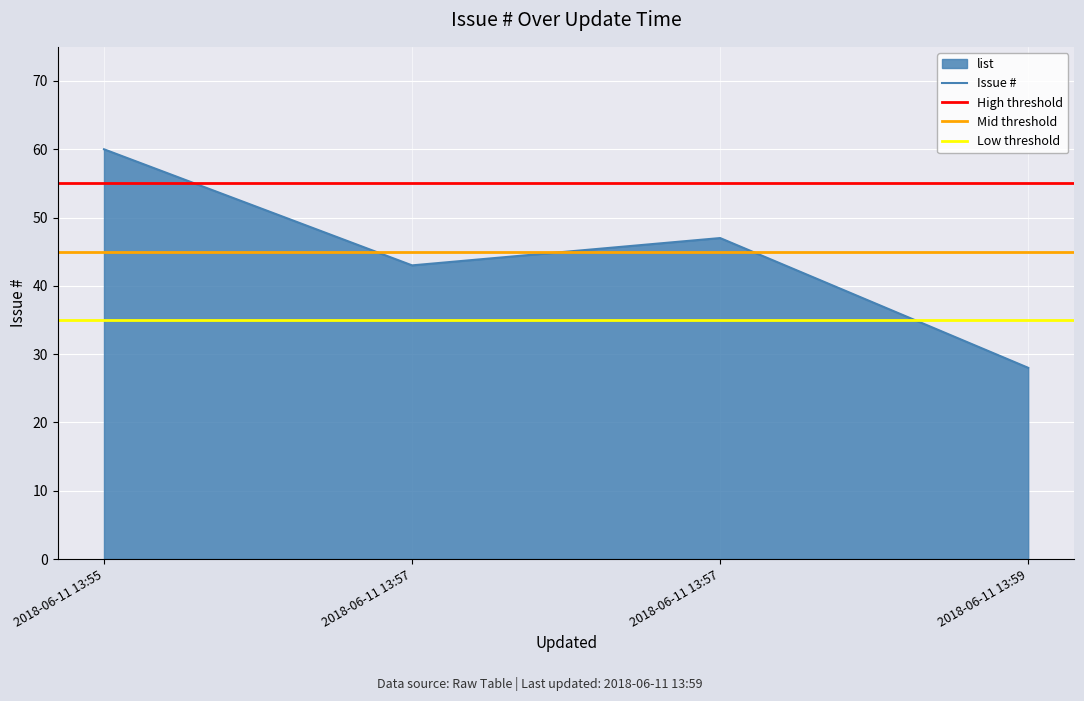

At which category does the chart reach its minimum across all series?

2018-06-11 13:59